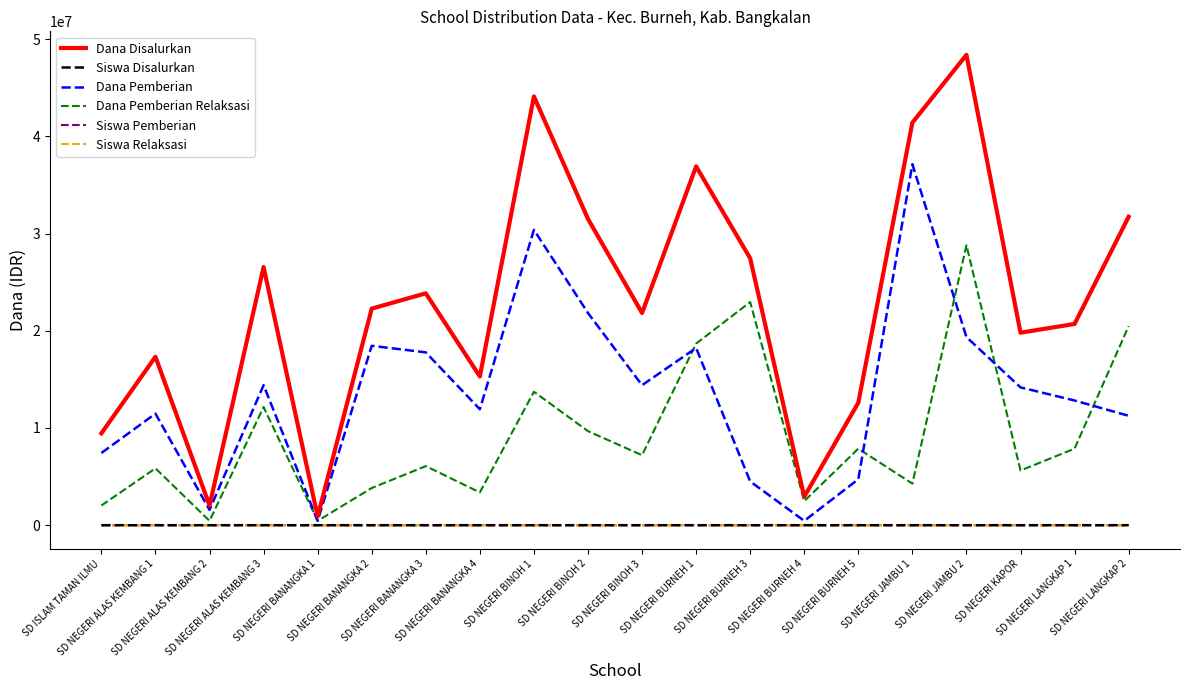

Which series has the largest total across all categories?

Dana Disalurkan